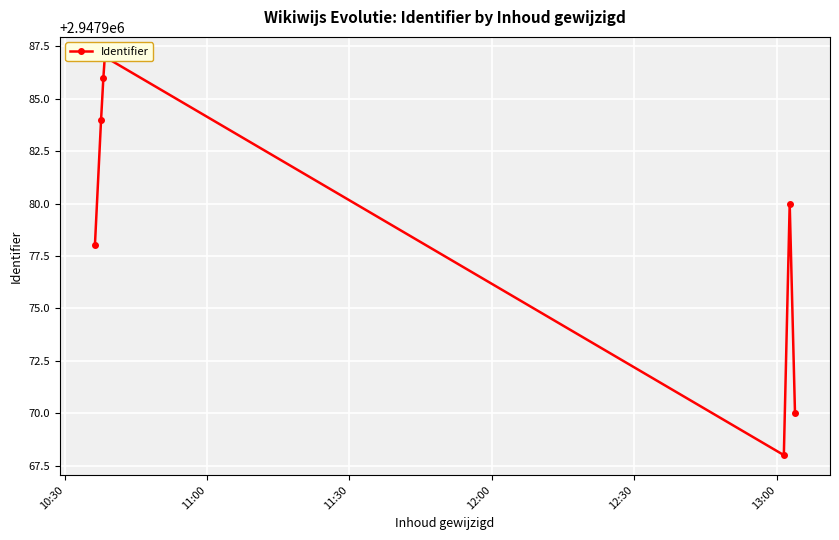

How many lines are shown in the chart?

1